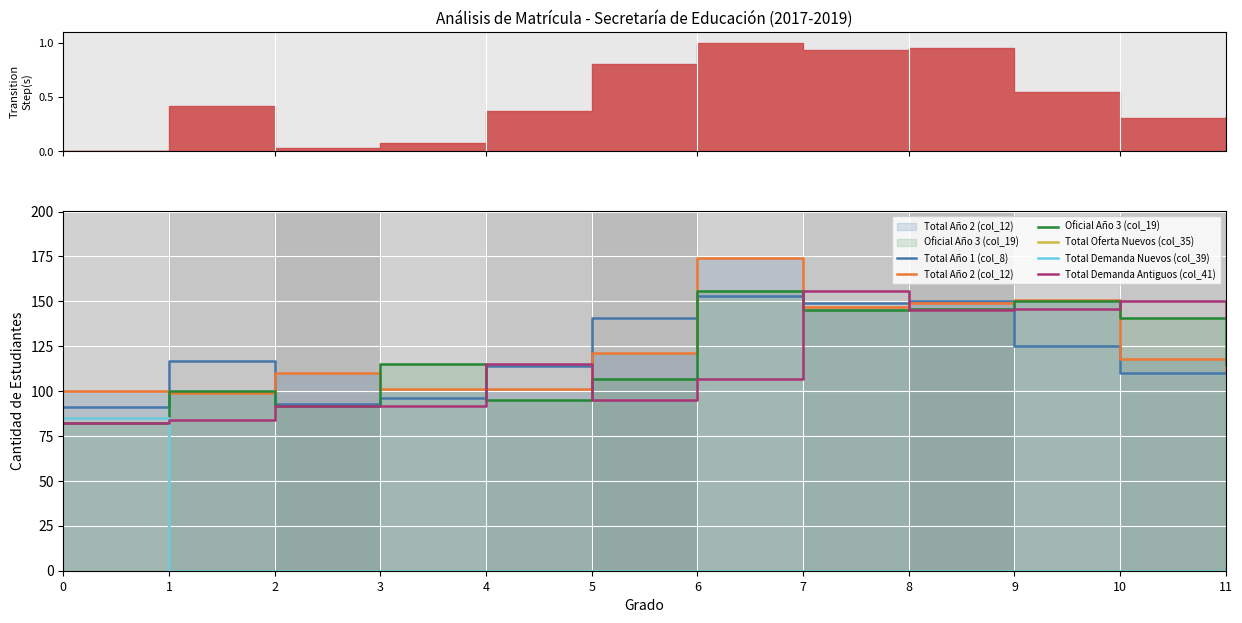

At which category does the chart reach its peak across all series?

6